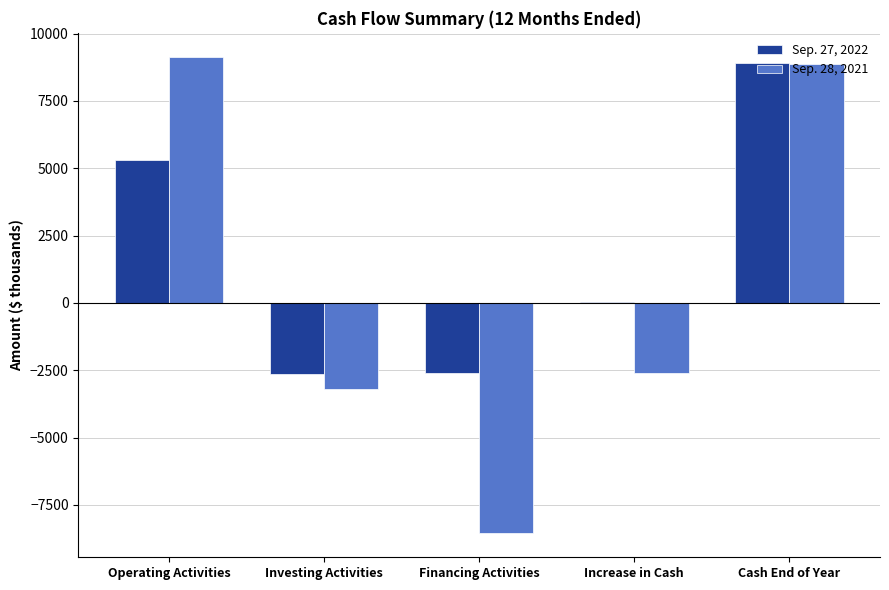

Which series has the largest total across all categories?

Sep. 27, 2022